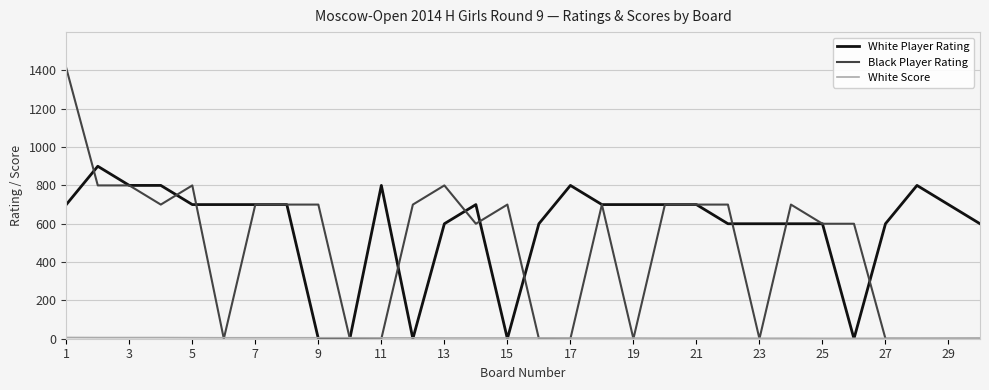

What is the maximum value shown in the chart?

1412.0